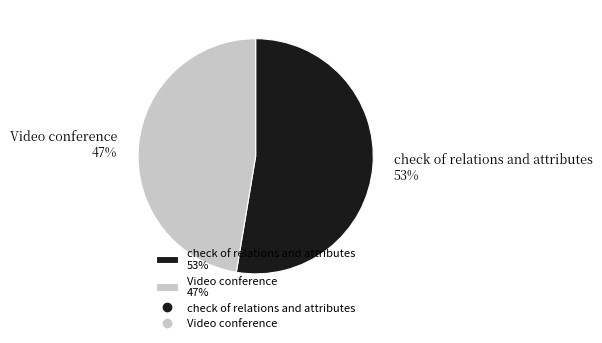

Which slice is the largest?

check of relations and attributes